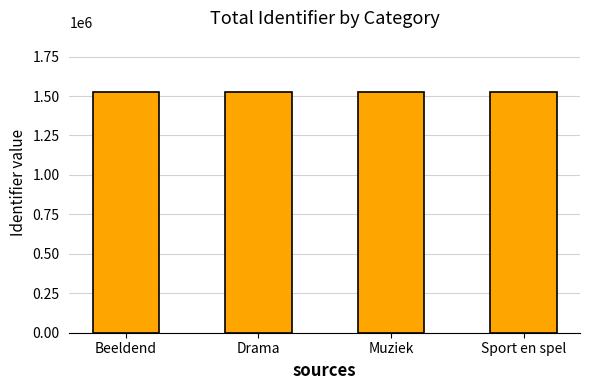

Count the number of data series in this chart.

1